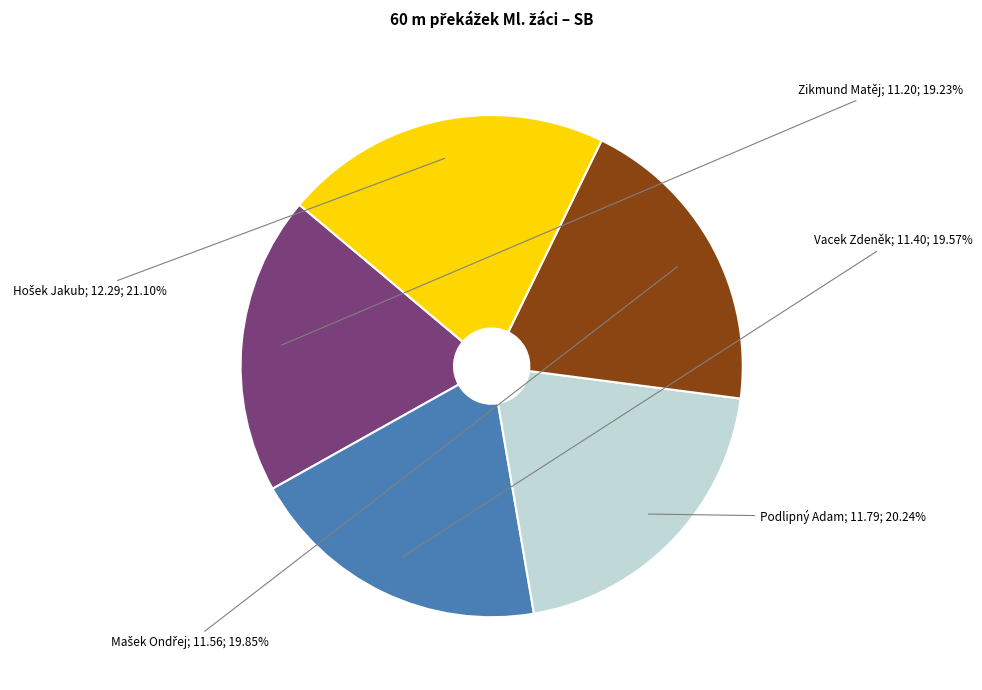

Is there any slice that represents more than half of the pie?

No